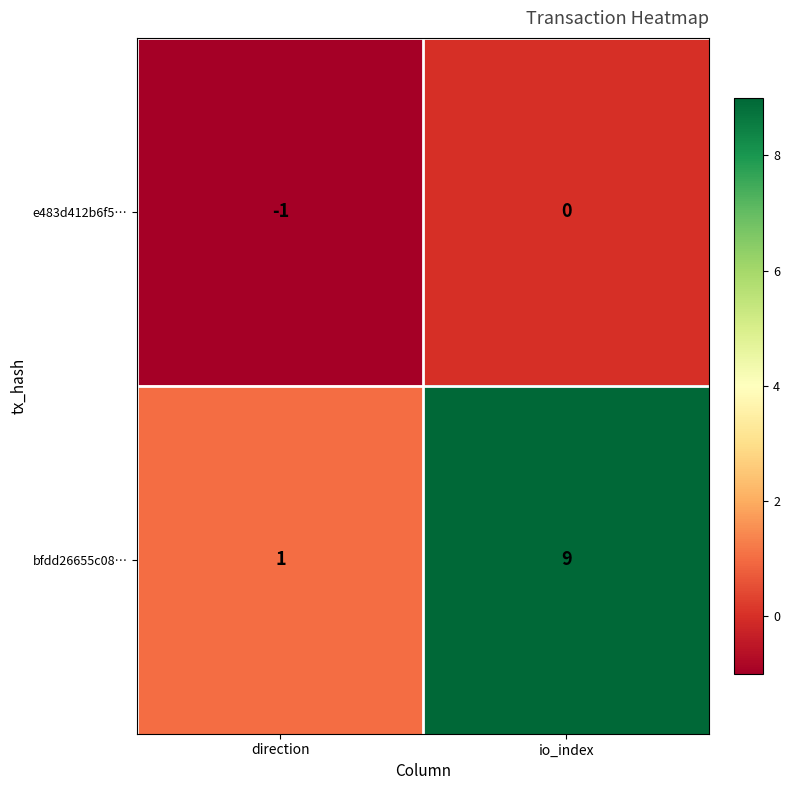

Which series has the largest range (max minus min)?

bfdd26655c08…